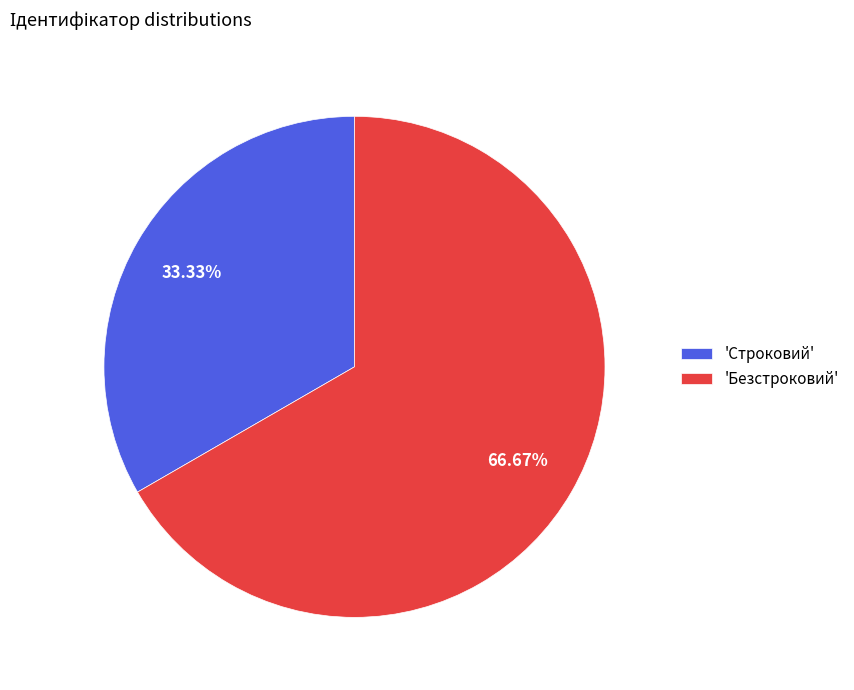

Which has a higher value, 'Строковий' or 'Безстроковий'?

'Безстроковий'